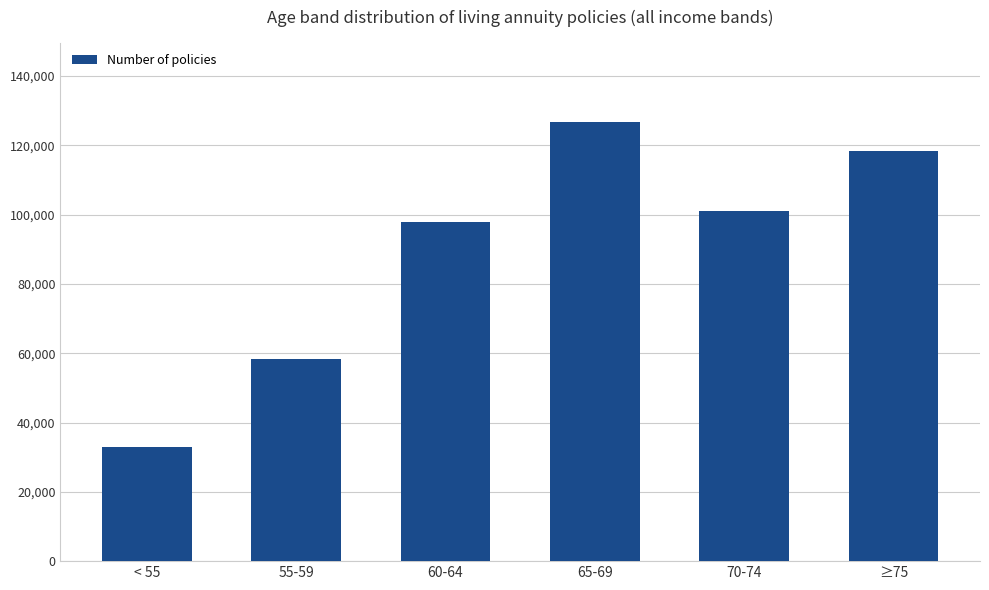

Which category has the lowest value across all series?

< 55